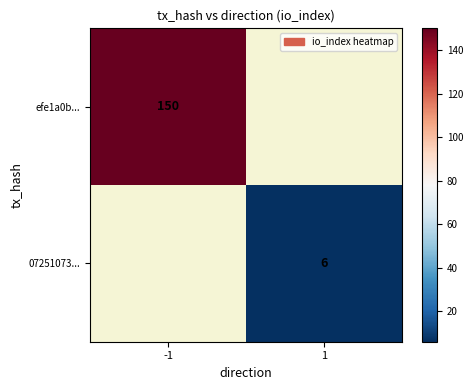

Is it true that 07251073... equals 6 at 1?

True